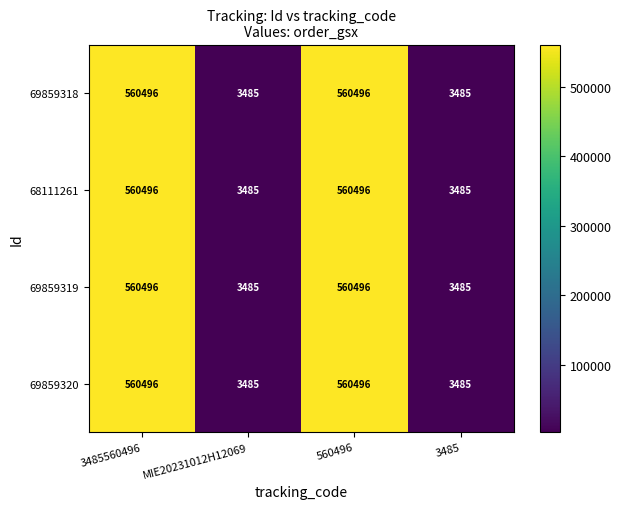

What is the sum of all 69859319 values?

1127962